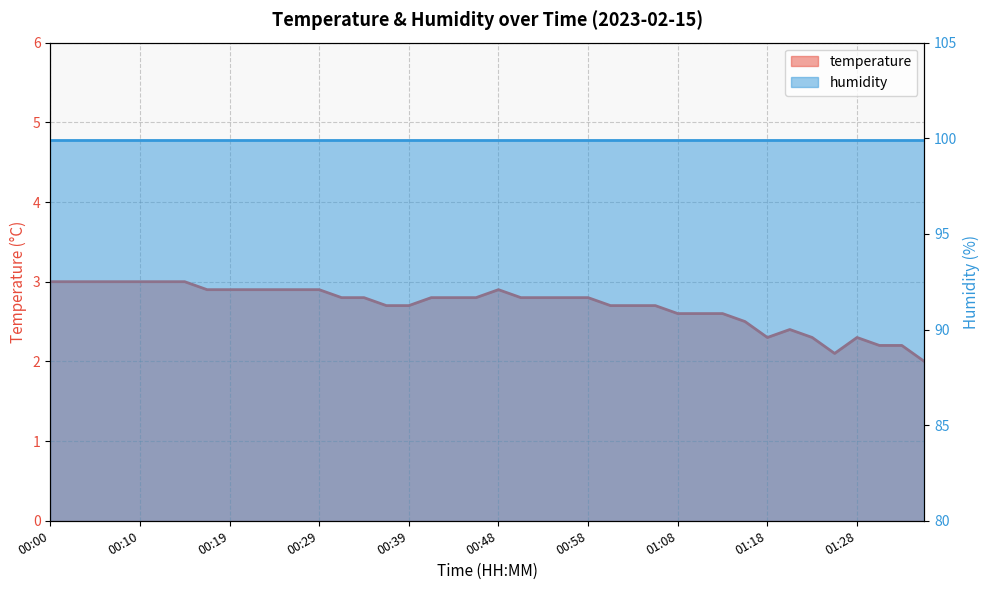

At which category does the chart reach its peak across all series?

00:00